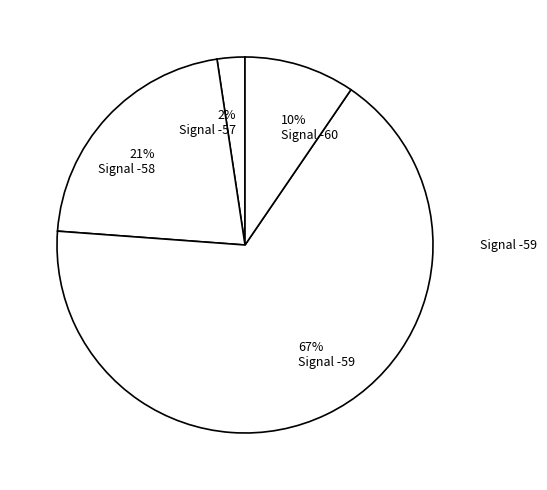

Count the number of slices in the pie.

4